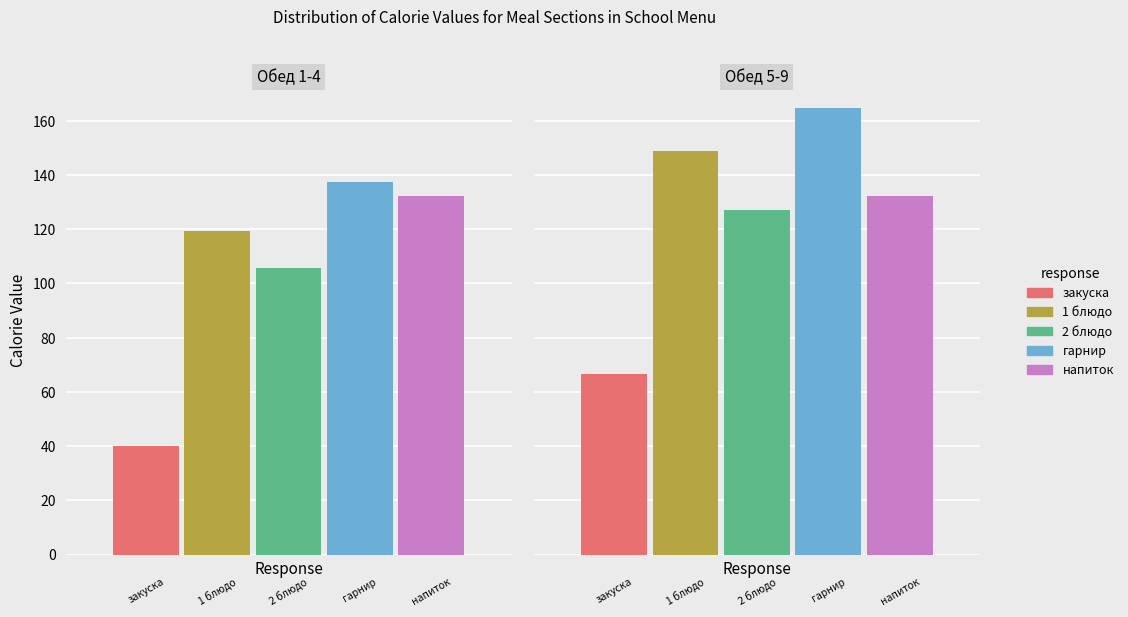

The value of напиток at Обед 5-9 is 132.1. True or false?

True